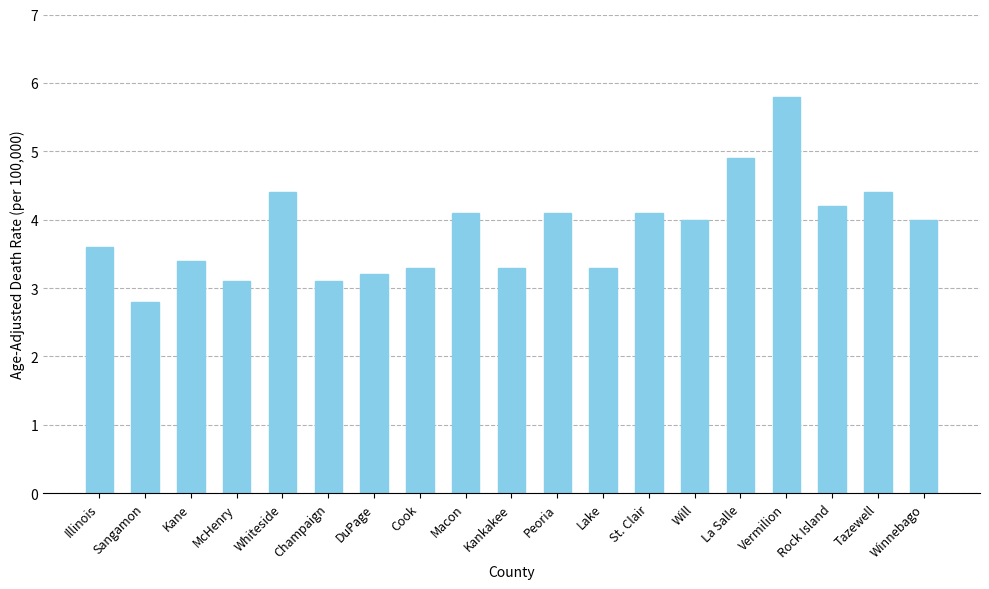

What is the difference between the second highest and minimum values?

2.1